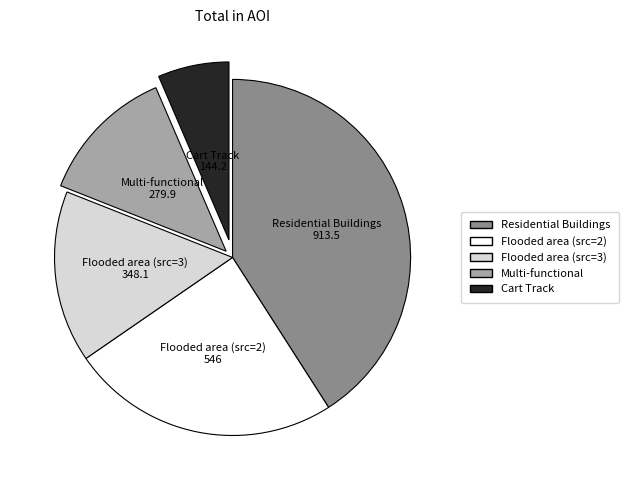

Is there any slice that represents more than half of the pie?

No